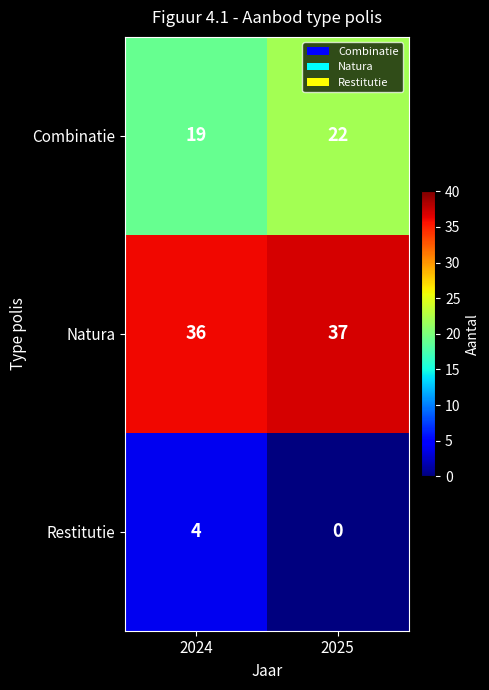

At how many categories does at least one series exceed 13?

2